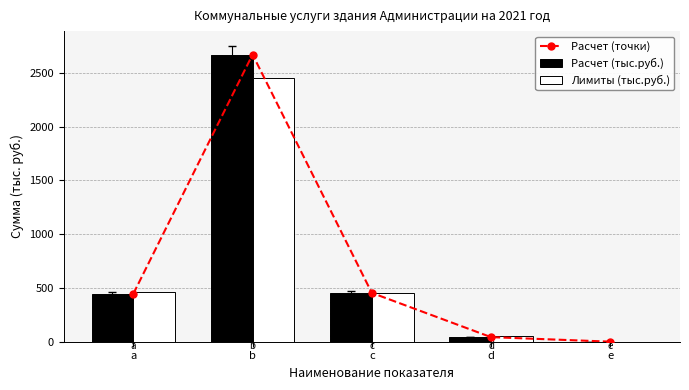

The value of Расчет (тыс.руб.) at d is 42.6. True or false?

True